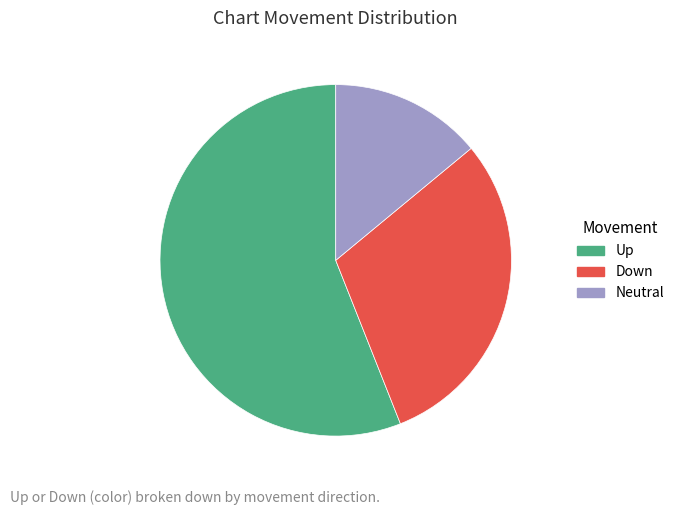

Rank the categories by value from lowest to highest.

Neutral, Down, Up